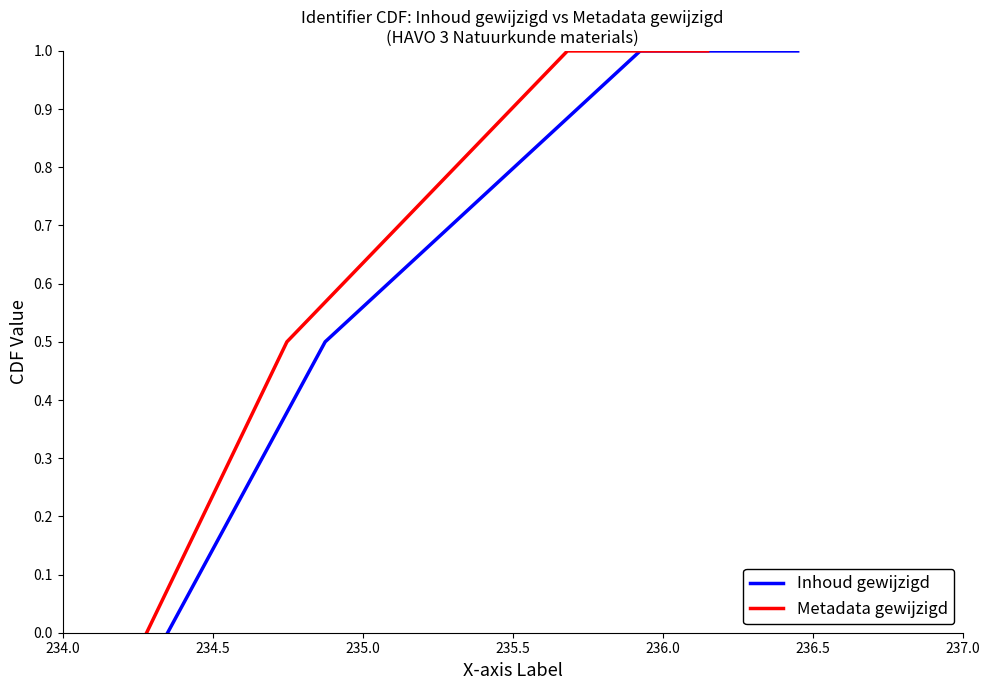

How many lines are shown in the chart?

2